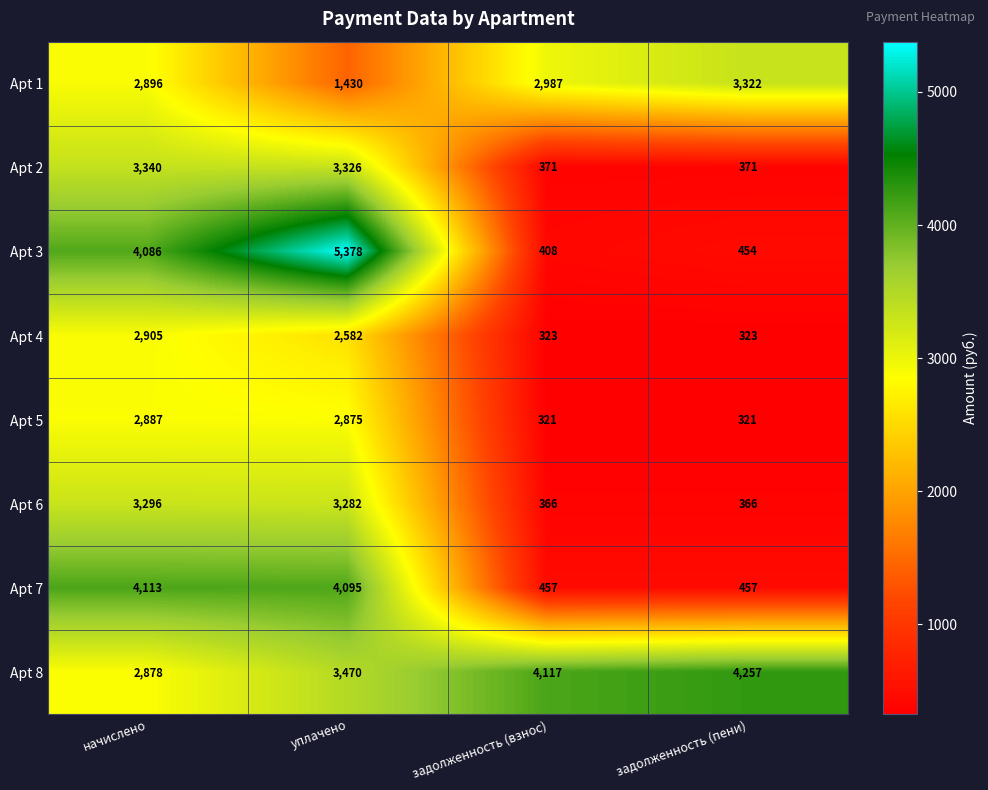

Is it true that Apt 8 equals 4456 at начислено?

False